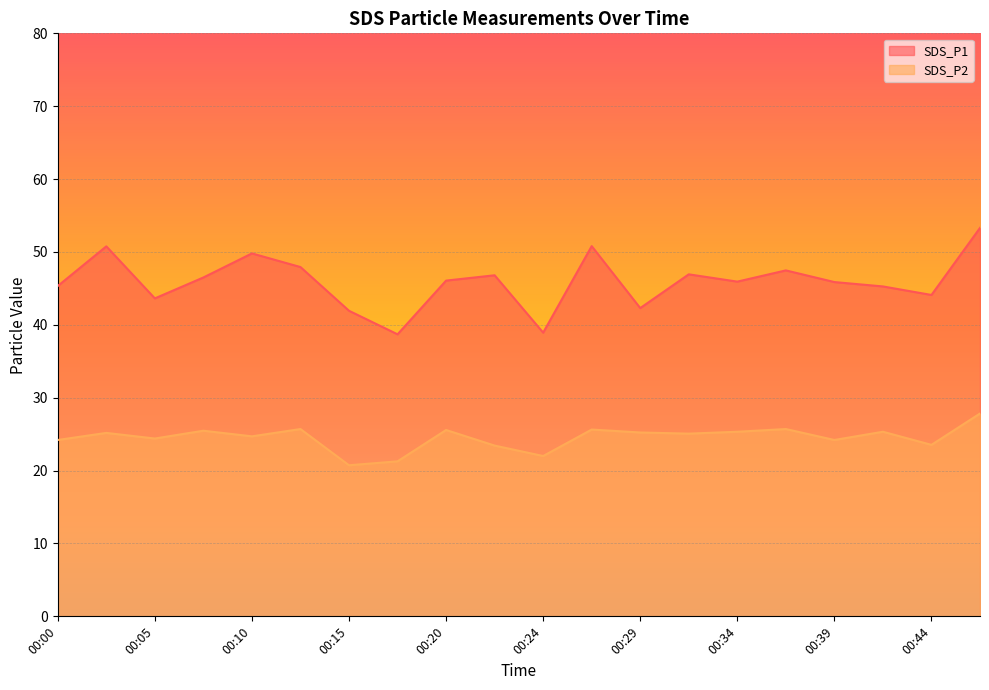

What is the smallest value displayed?

20.7